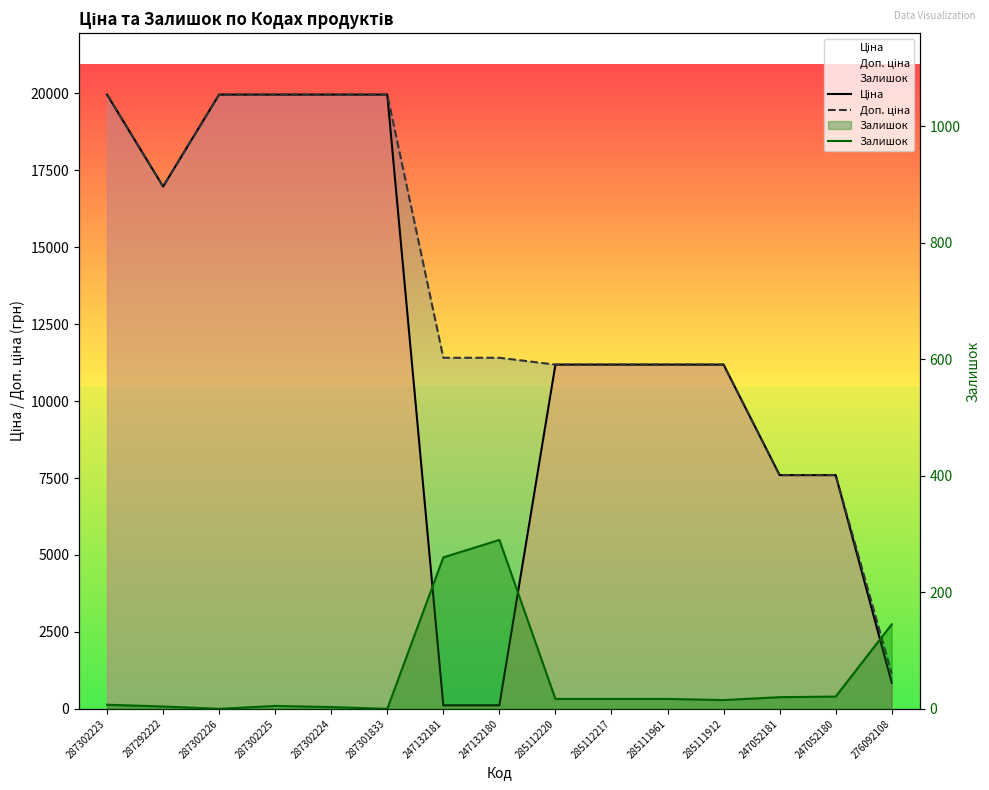

Count the number of categories in the chart.

15